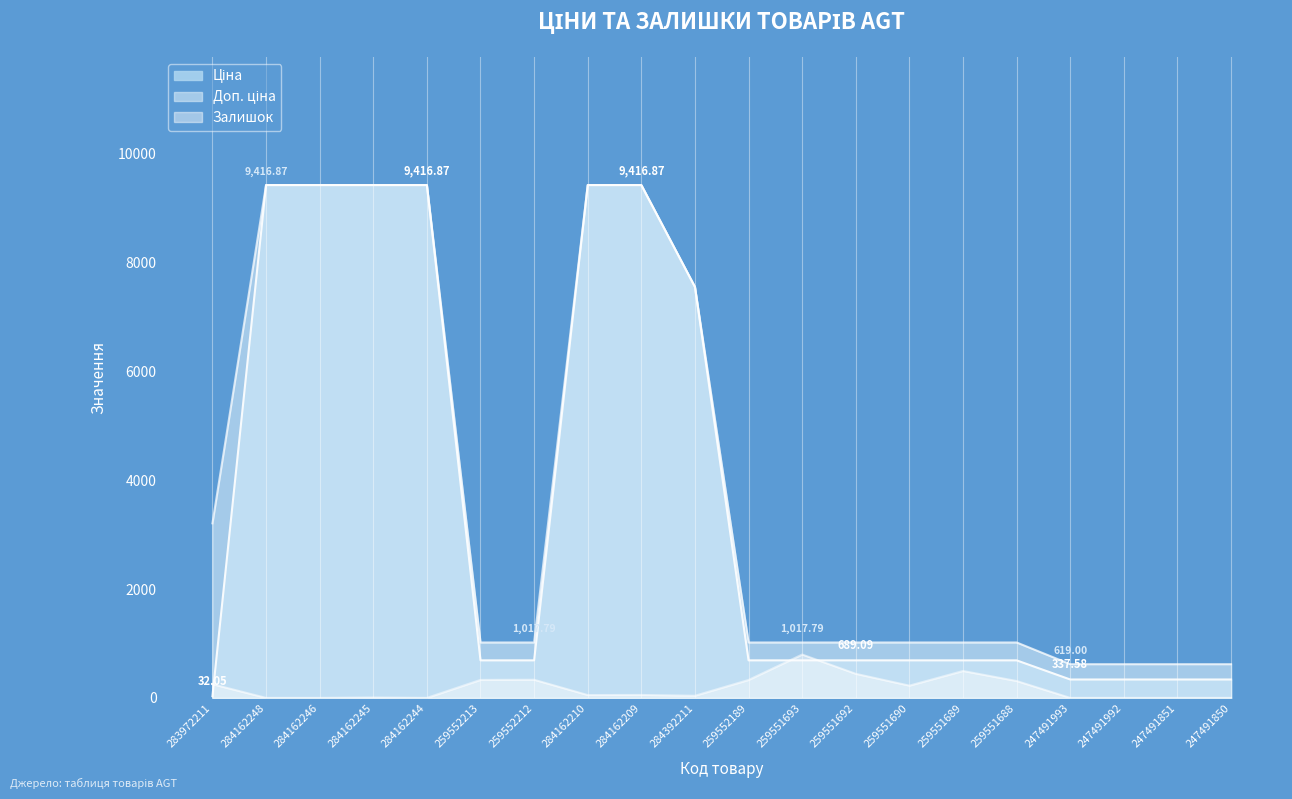

Read the Ціна value at 259552189.

689.1